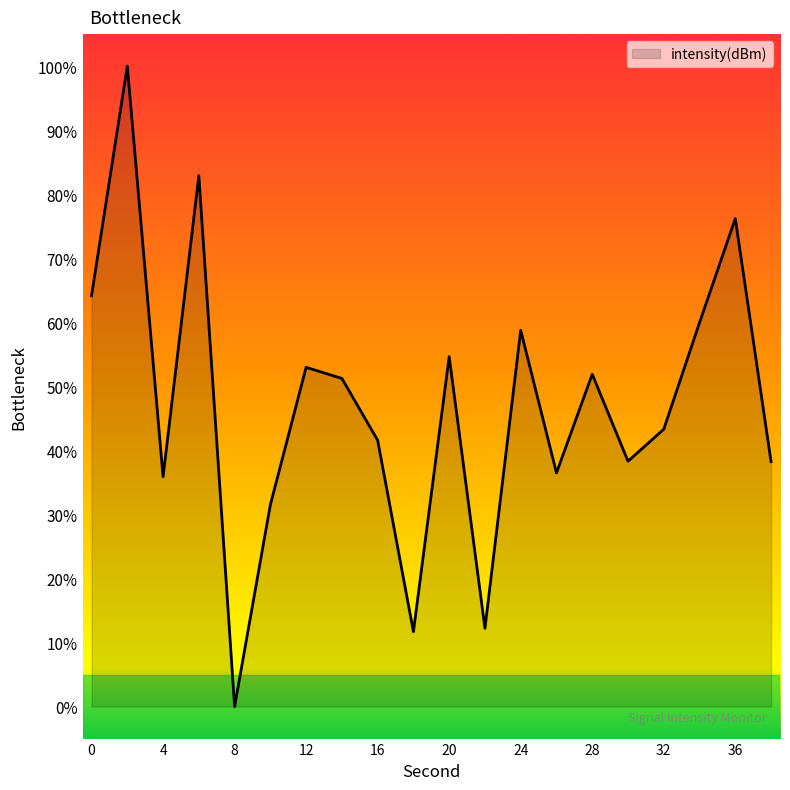

What is the maximum value shown in the chart?

100.0